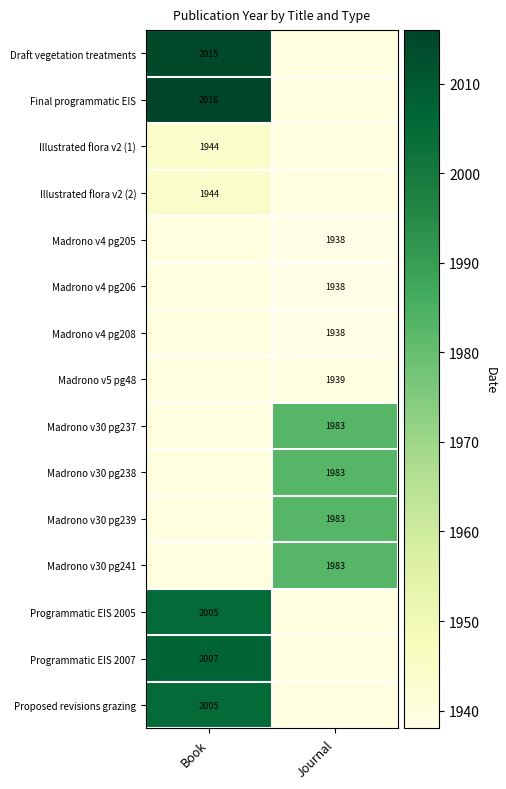

Is the value of Madrono v4 pg206 at Journal greater than the value of Programmatic EIS 2005 at Book?

No